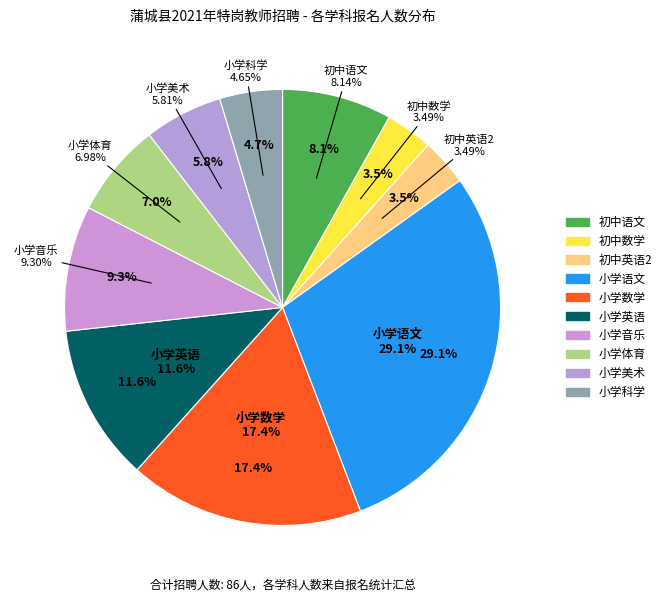

What is the ratio of the value at 初中数学 to the value at 小学体育?

0.5